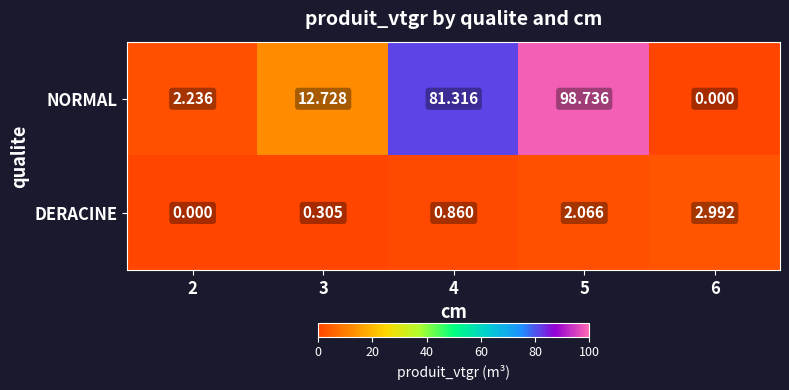

Is the value of DERACINE at 6 greater than the value of NORMAL at 2?

Yes